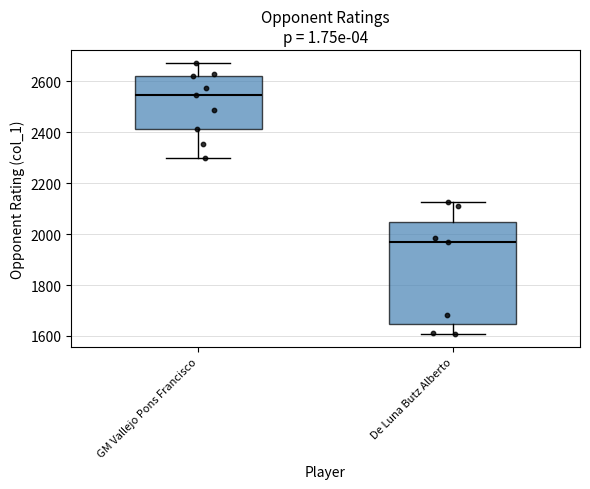

Reading left to right, read every box against the y-axis: the position of its median line, the range the box covers, and the ends of its whiskers. The values are not printed on the chart, so give them approximately, as read against the axis.

GM Vallejo Pons Francisco: median 2540, box 2420 to 2620, whiskers 2300 to 2680
De Luna Butz Alberto: median 1960, box 1640 to 2040, whiskers 1600 to 2120